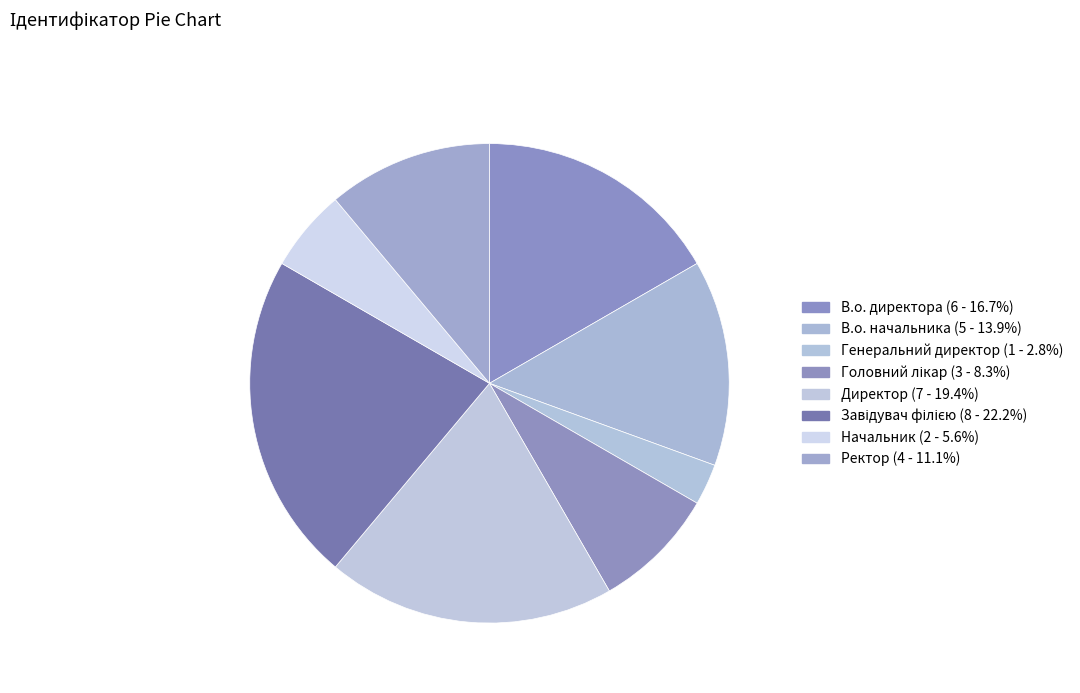

Between Директор and Ректор, which is larger?

Директор